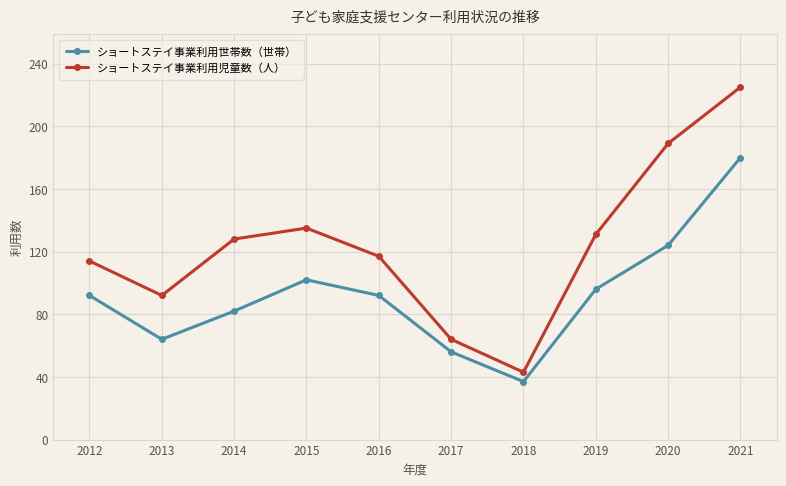

In ショートステイ事業利用世帯数（世帯）, how many points are higher than both neighbors (excluding endpoints)?

1